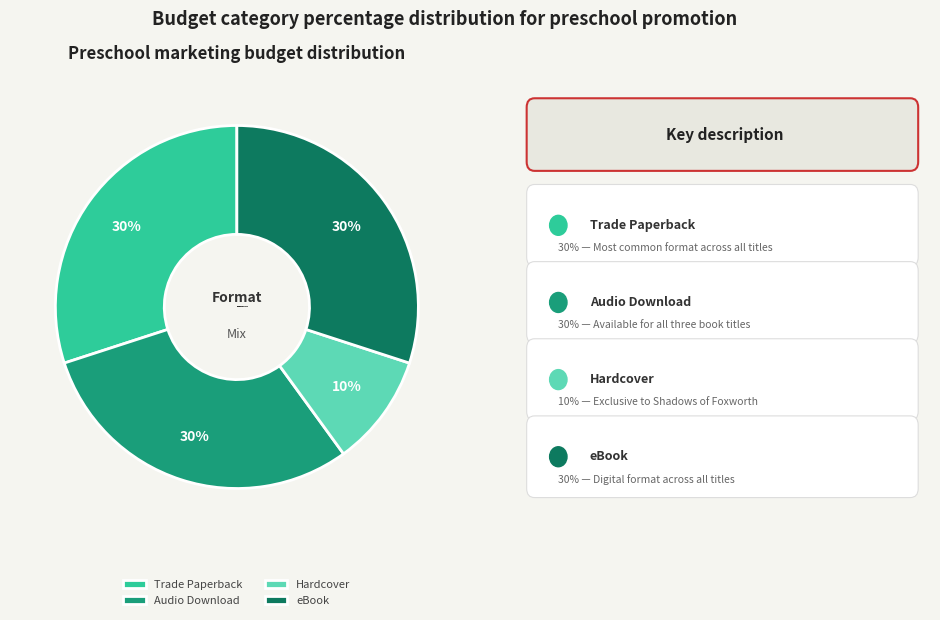

Is the sum of Audio Download and Trade Paperback greater than half?

Yes